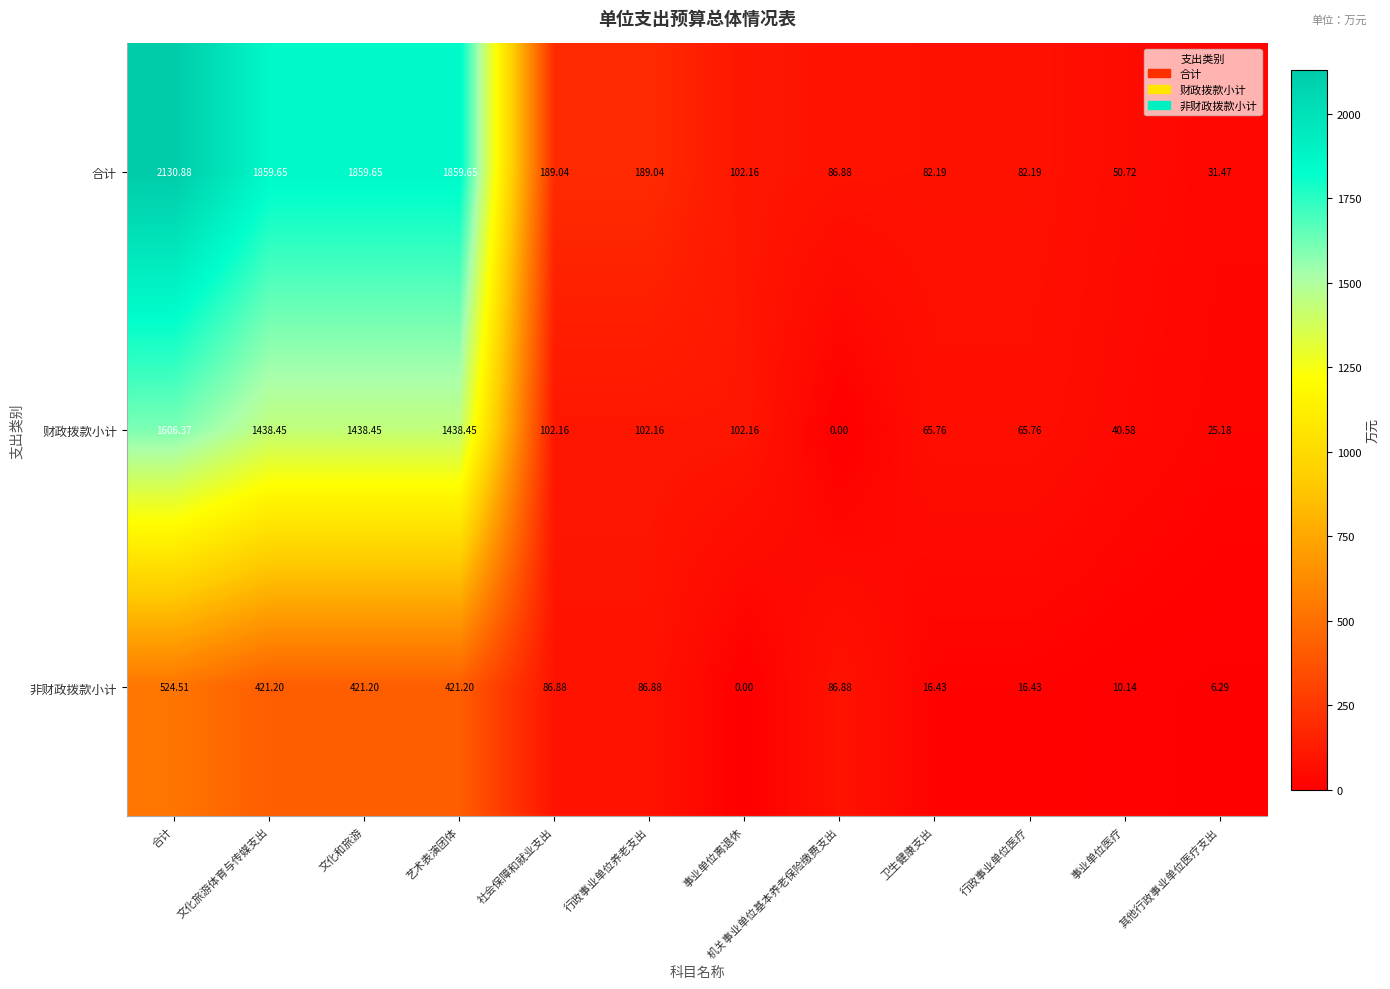

At which label does 合计 first exceed 189?

合计